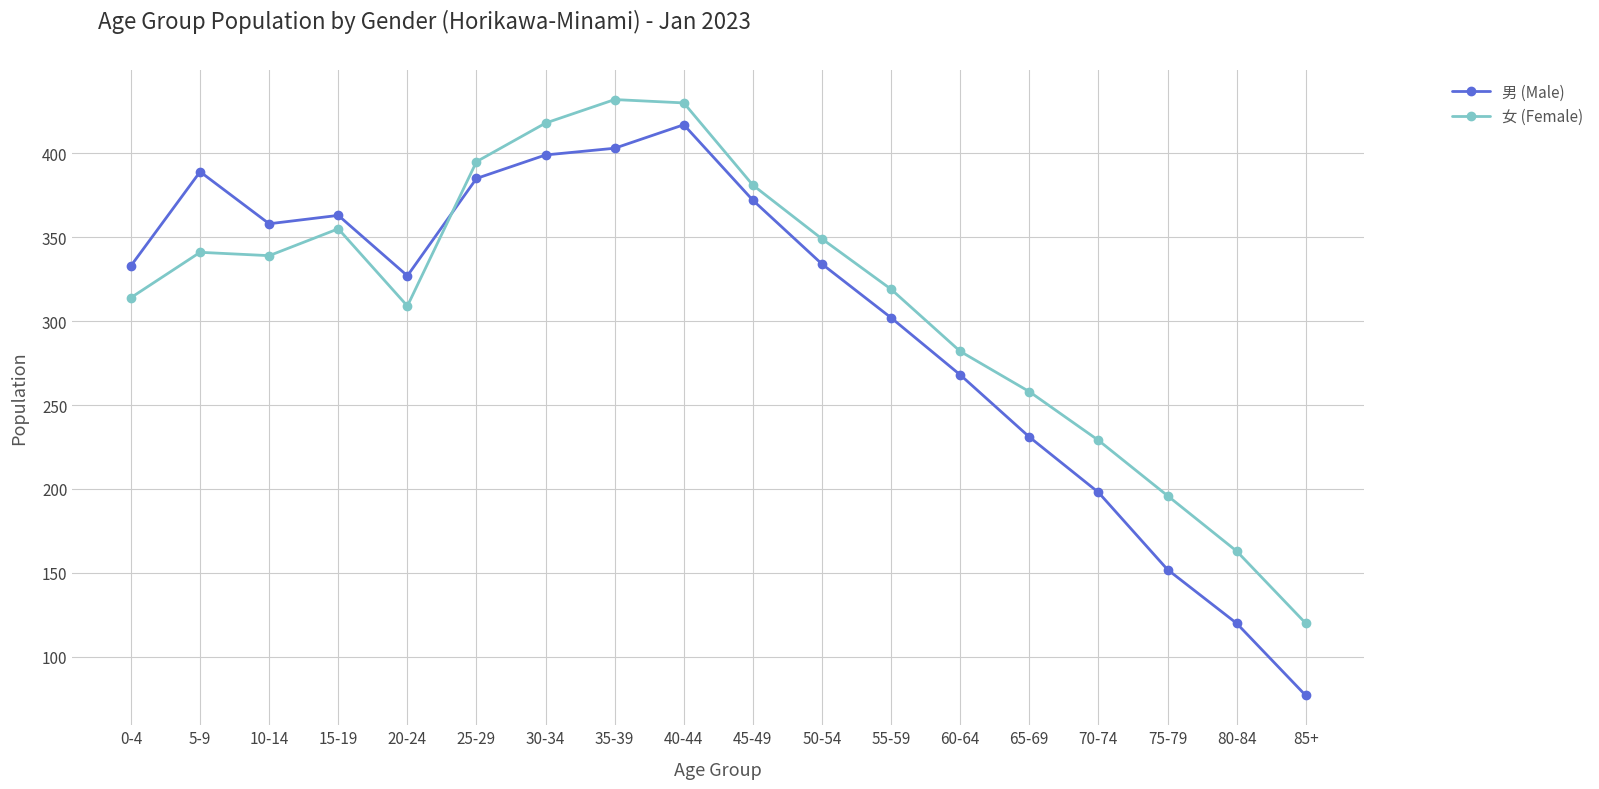

What position from the right is 0-4?

18